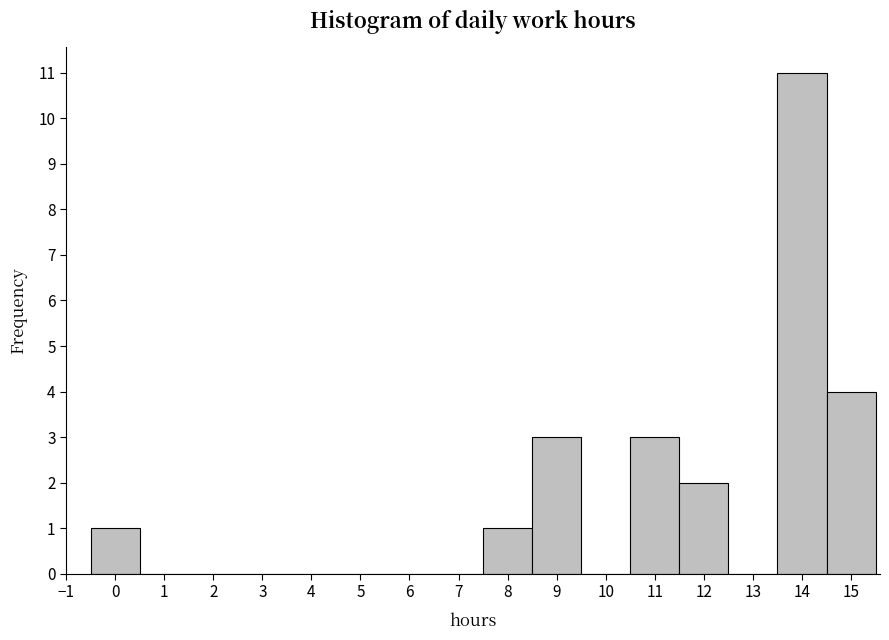

Reading left to right, transcribe this chart: for each bar, give the range it covers on the x-axis and its height. The values are not printed on the chart, so give them approximately, as read against the axis.

-0.5 to 0.5: 1
0.5 to 1.5: 0
1.5 to 2.5: 0
2.5 to 3.5: 0
3.5 to 4.5: 0
4.5 to 5.5: 0
5.5 to 6.5: 0
6.5 to 7.5: 0
7.5 to 8.5: 1
8.5 to 9.5: 3
9.5 to 10.5: 0
10.5 to 11.5: 3
11.5 to 12.5: 2
12.5 to 13.5: 0
13.5 to 14.5: 11
14.5 to 15.5: 4